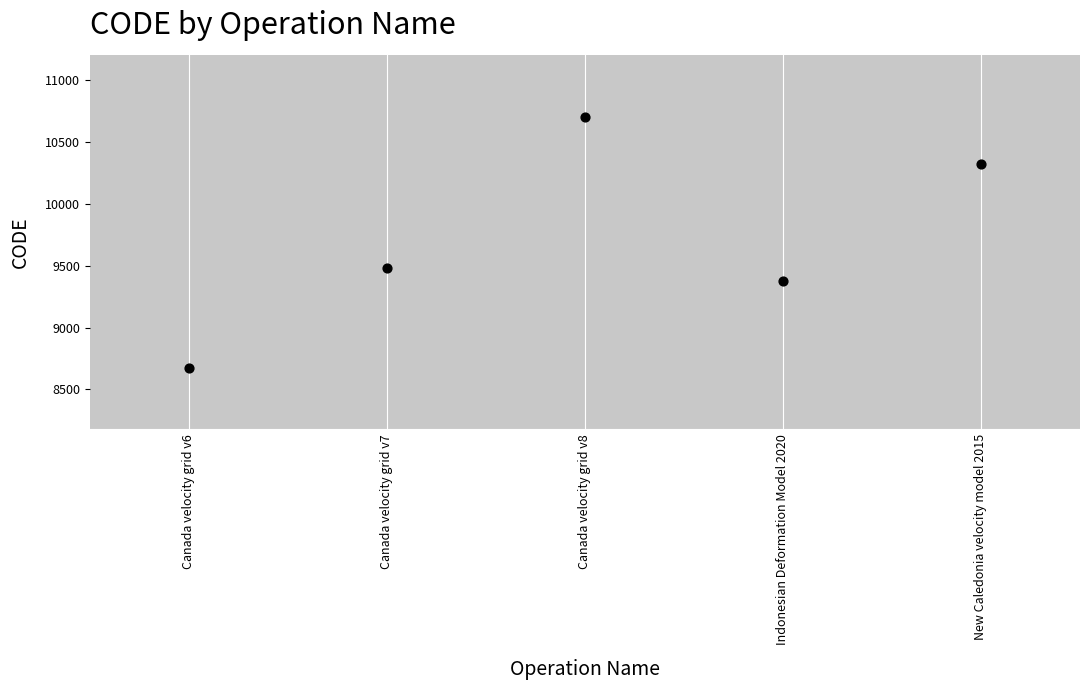

What is the average Y value?

9713